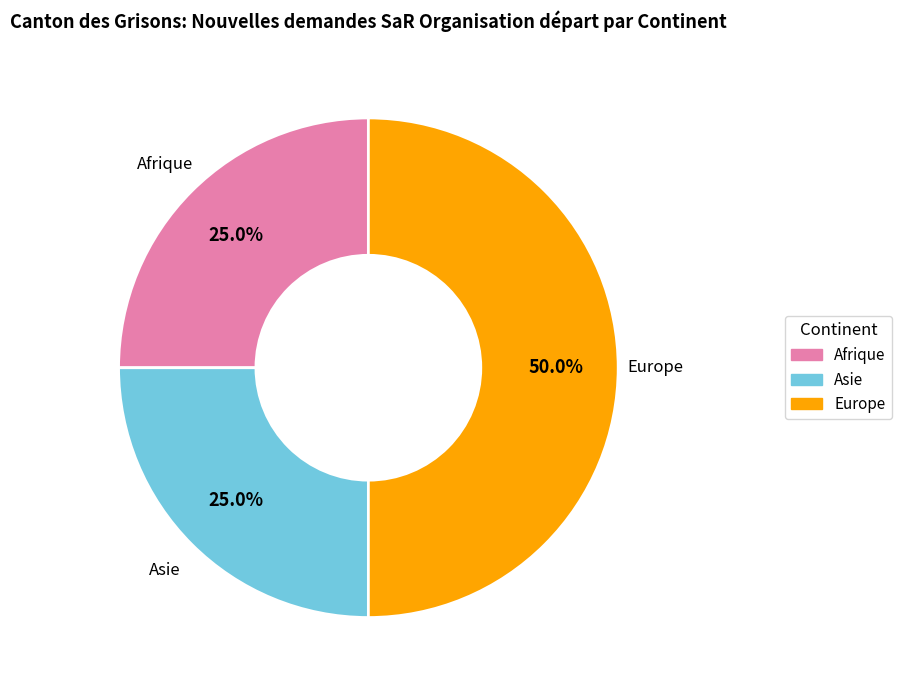

Do Asie and Europe together represent more than half of the pie?

Yes